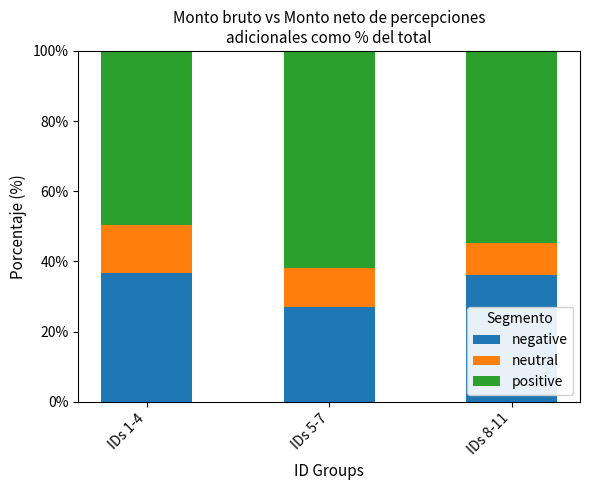

What value does the negative series have at IDs 8-11?

36.2